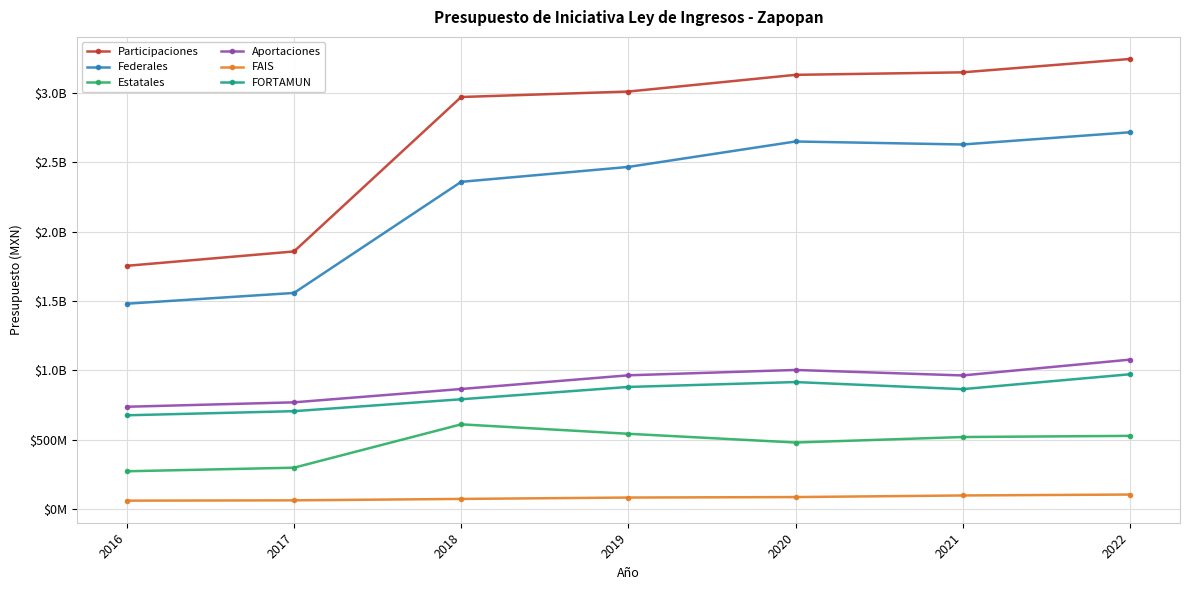

Is this an area chart (filled region under the line)?

No